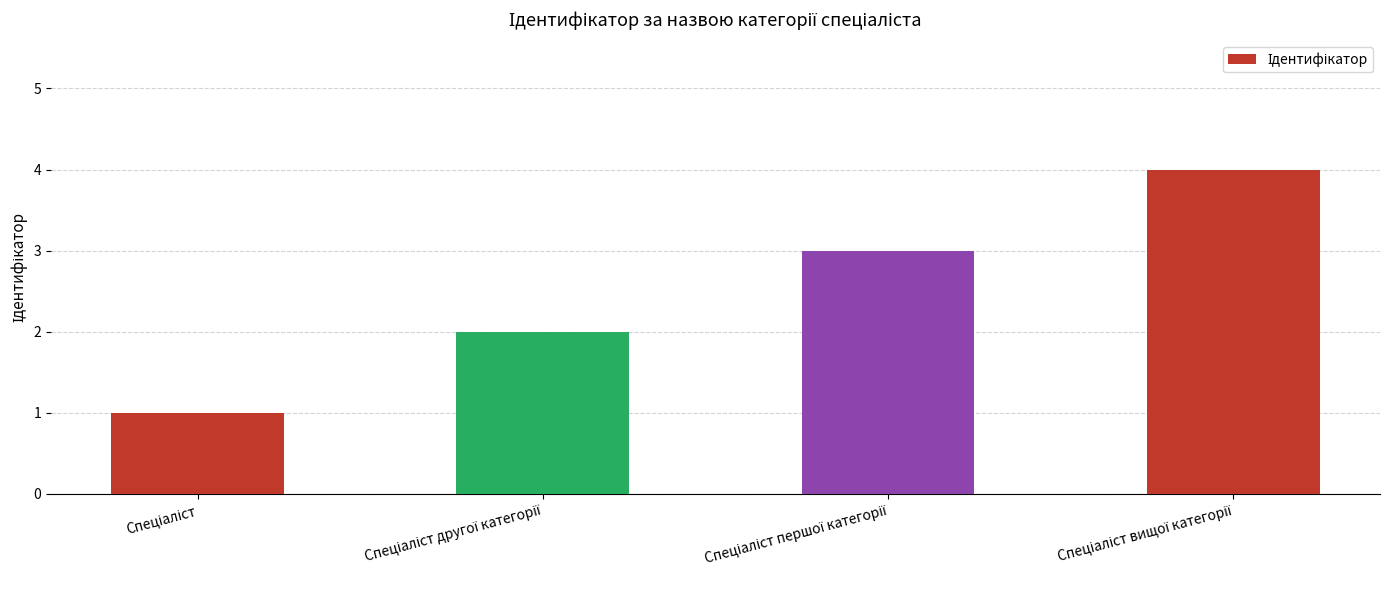

What is the difference between the maximum and minimum values?

3